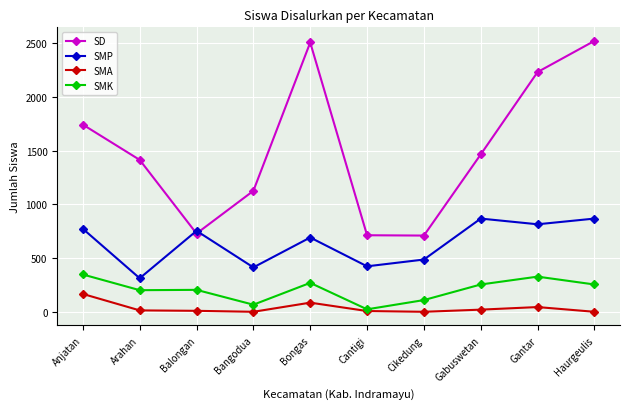

Which series has the largest range (max minus min)?

SD